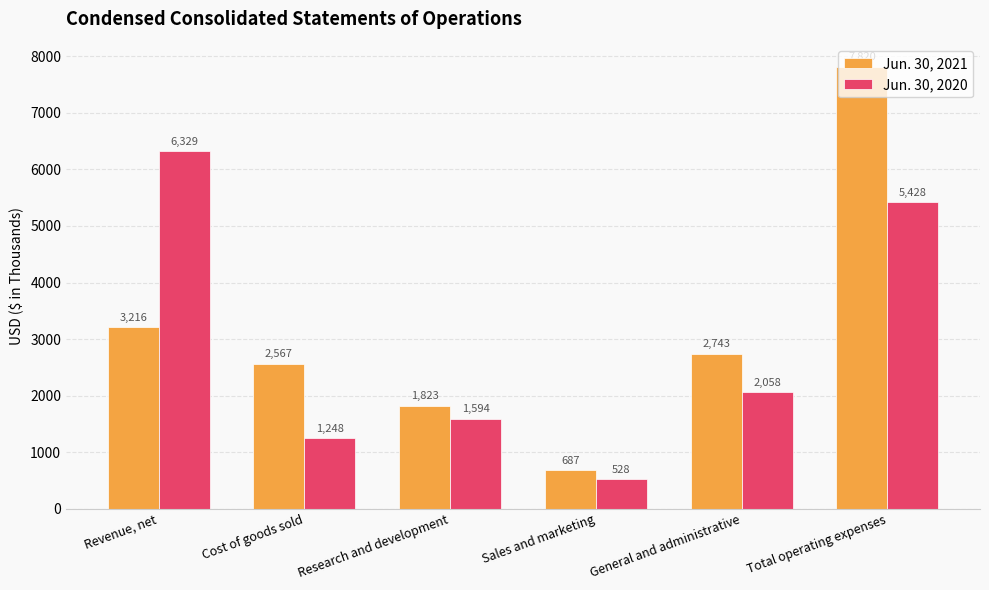

What is the label of the 1st bar from the left?

Revenue, net